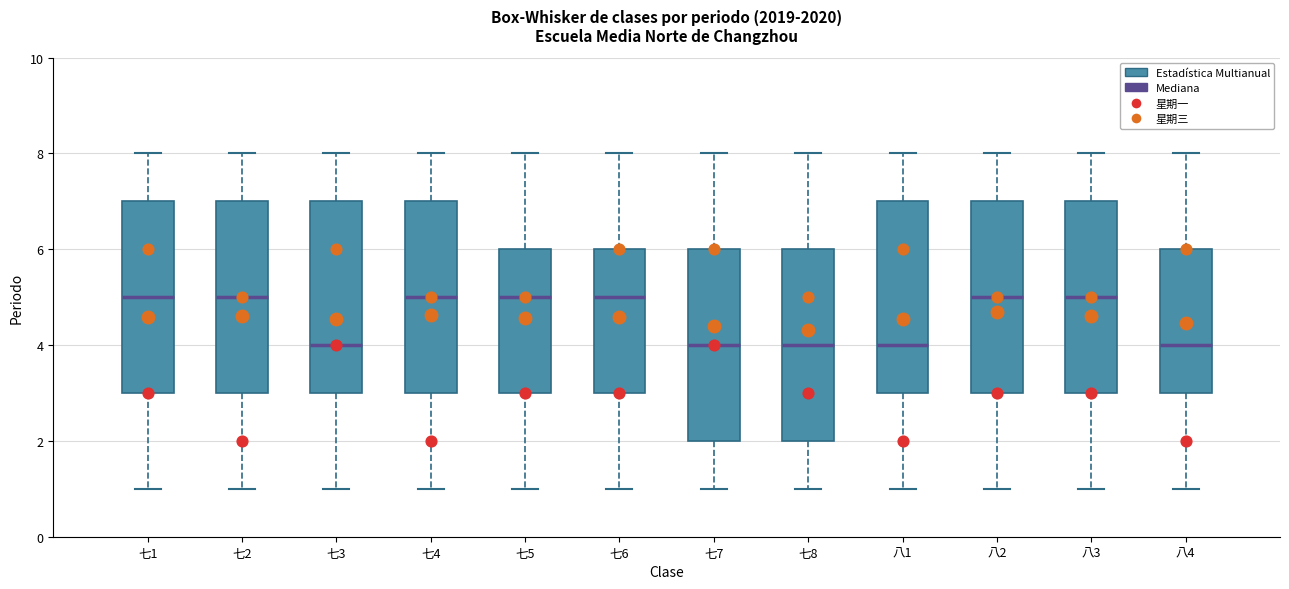

Reading left to right, transcribe this box plot: for each box, give where its median line is, the range the box spans, and where its two whiskers end, as read against the y-axis. The values are not printed on the chart, so give them approximately, as read against the axis.

七1: median 5, box 3 to 7, whiskers 1 to 8
七2: median 5, box 3 to 7, whiskers 1 to 8
七3: median 4, box 3 to 7, whiskers 1 to 8
七4: median 5, box 3 to 7, whiskers 1 to 8
七5: median 5, box 3 to 6, whiskers 1 to 8
七6: median 5, box 3 to 6, whiskers 1 to 8
七7: median 4, box 2 to 6, whiskers 1 to 8
七8: median 4, box 2 to 6, whiskers 1 to 8
八1: median 4, box 3 to 7, whiskers 1 to 8
八2: median 5, box 3 to 7, whiskers 1 to 8
八3: median 5, box 3 to 7, whiskers 1 to 8
八4: median 4, box 3 to 6, whiskers 1 to 8